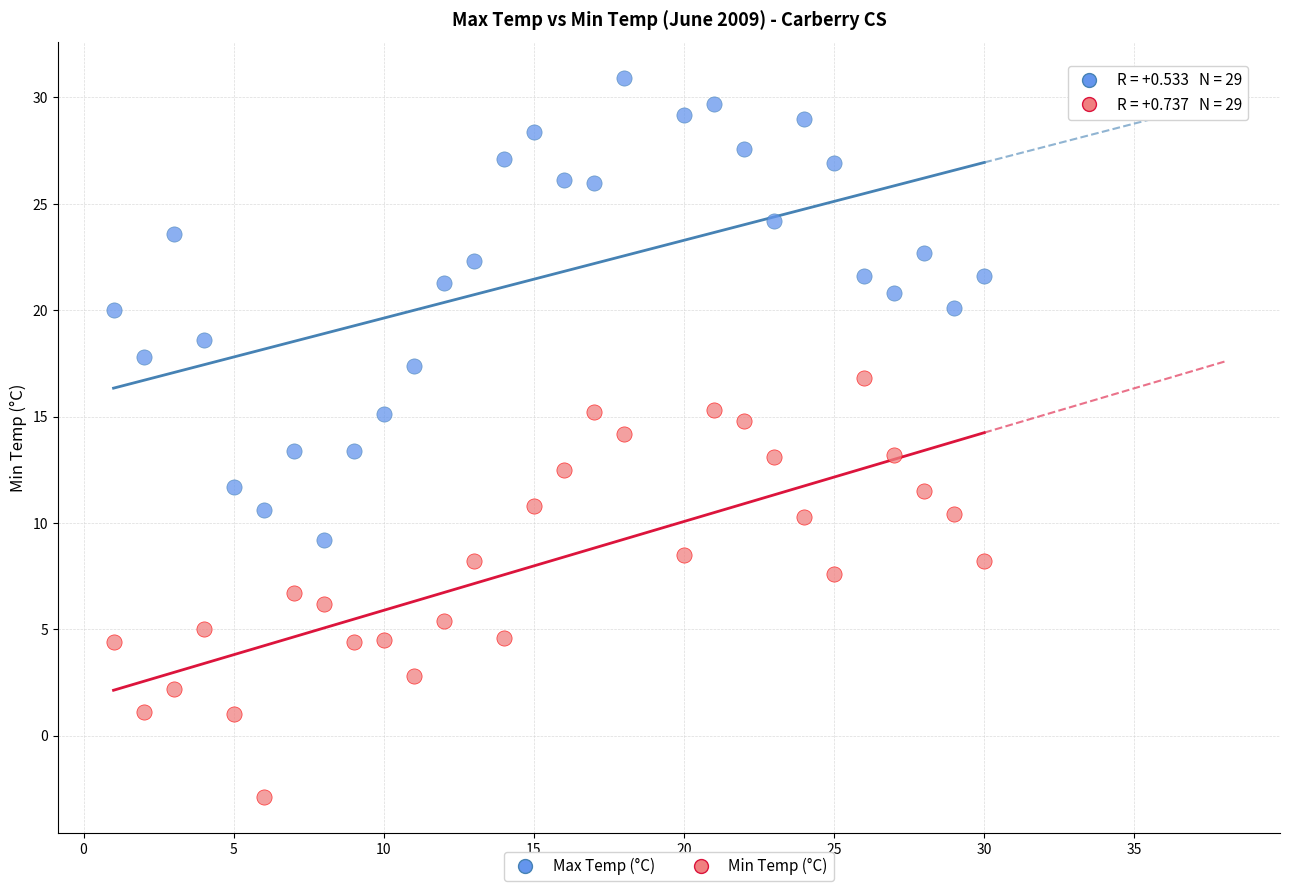

Which series contains the lowest Y value?

Min Temp (°C)